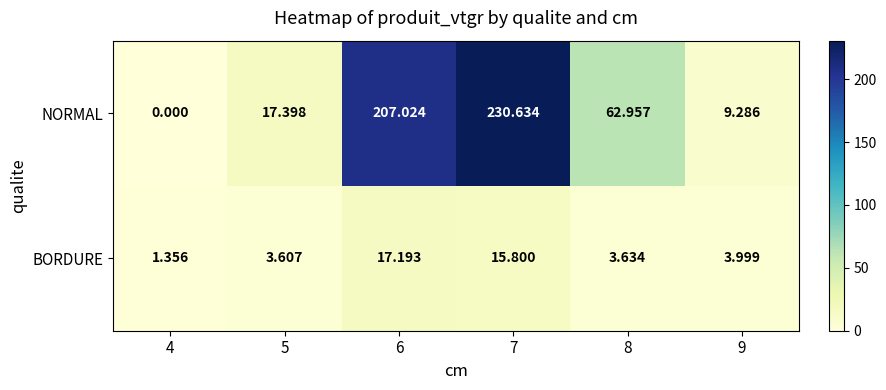

Rank the series by their maximum value, from highest to lowest.

NORMAL, BORDURE